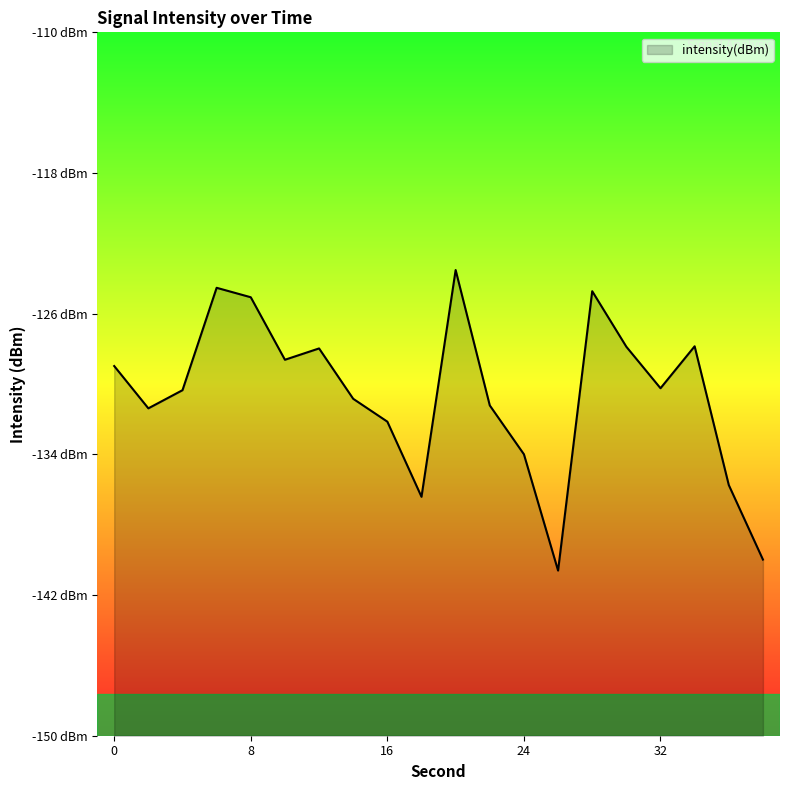

What is the average value?

-130.6